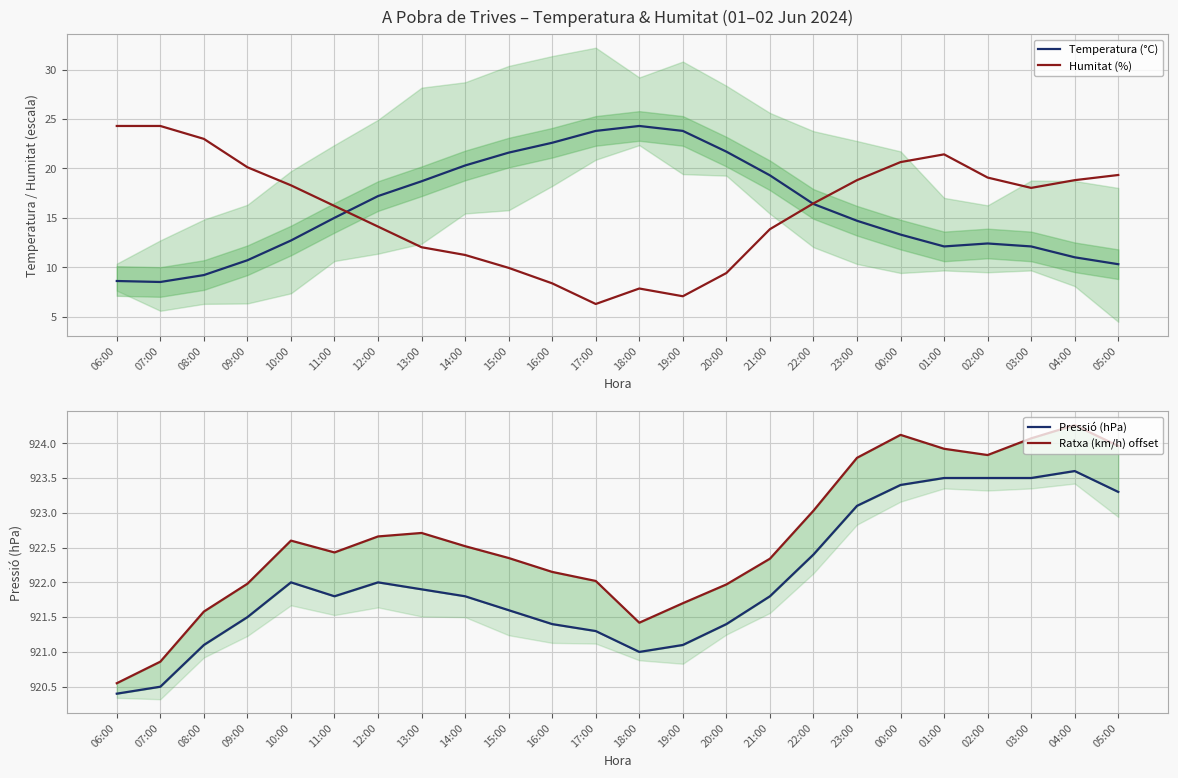

What is the minimum value shown in the chart?

6.3